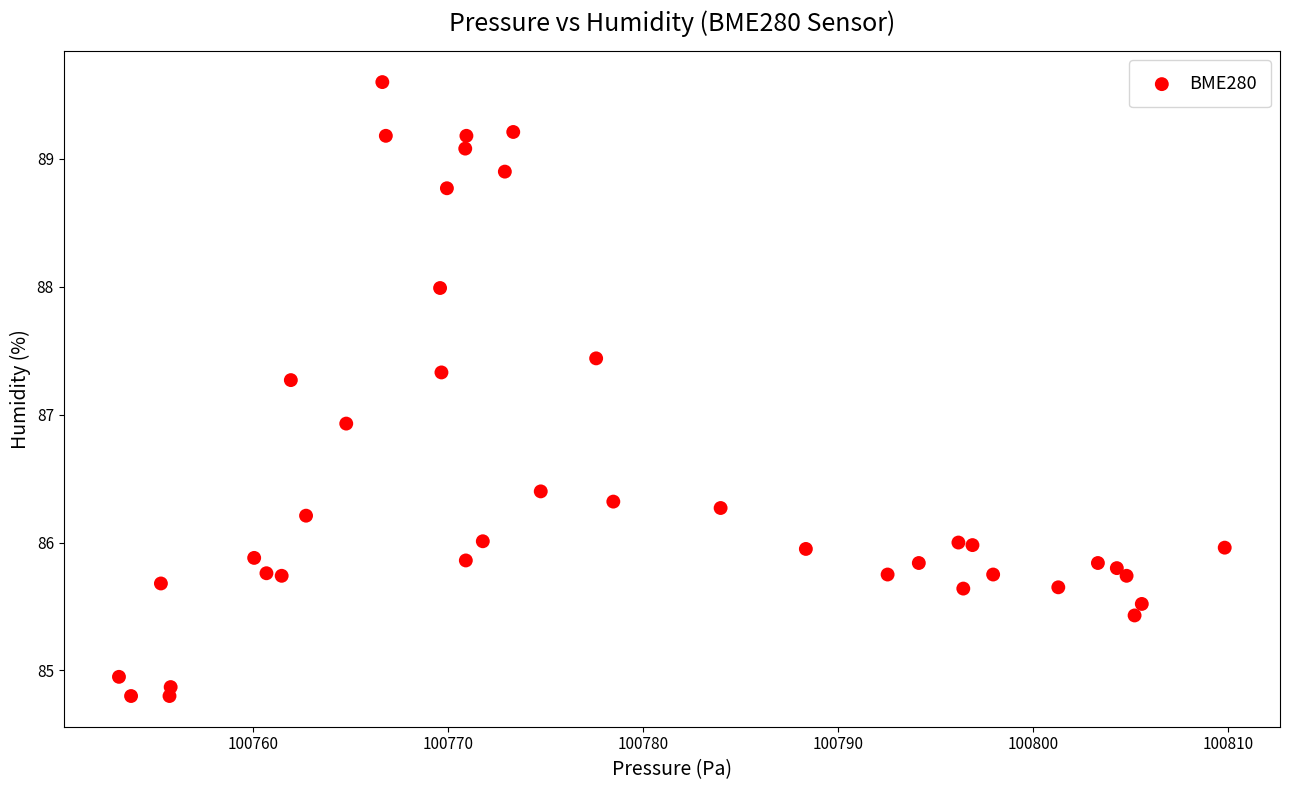

What Y value in the scatter plot is closest to 87?

86.9